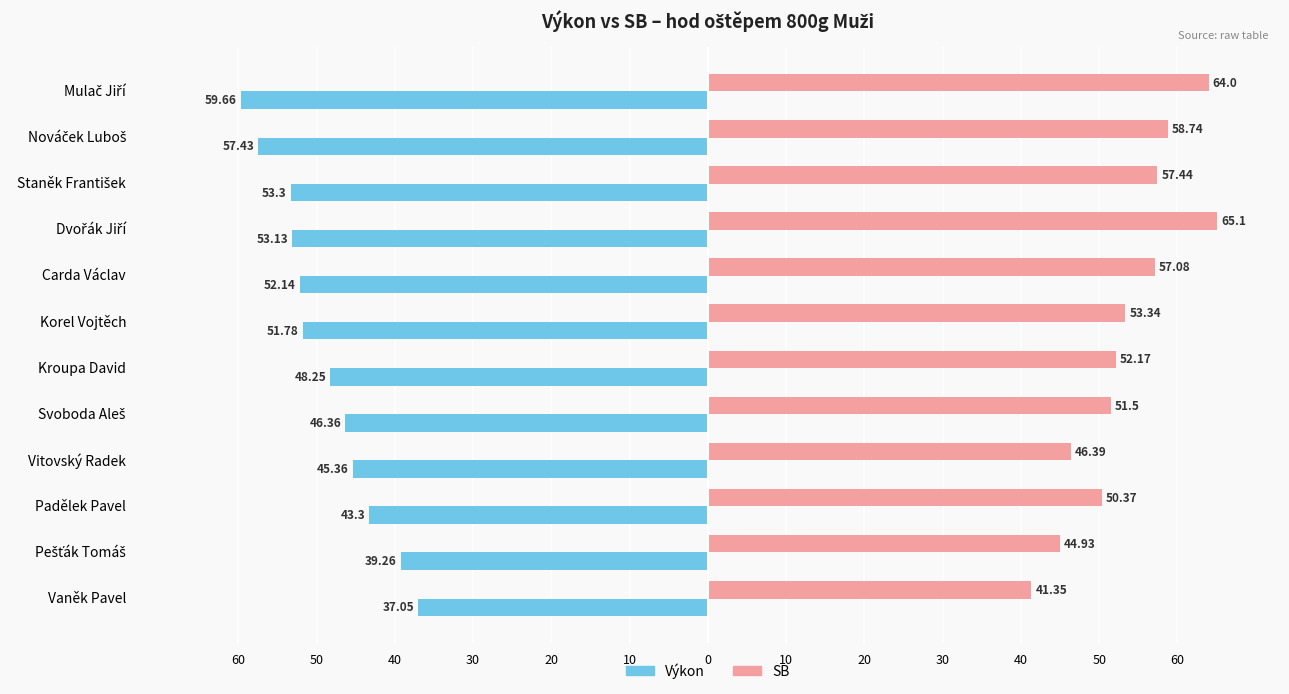

What are all the series names shown in the legend?

Výkon, SB